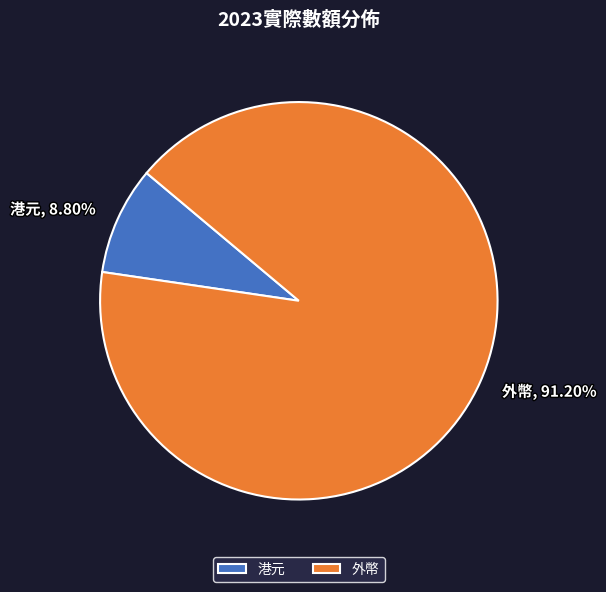

Which slice represents more than half of the pie?

外幣